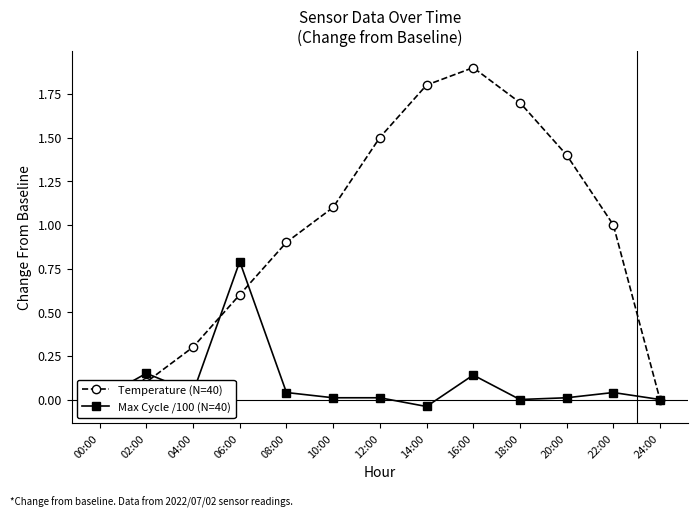

What is the total value across all series at 14:00?

1.8